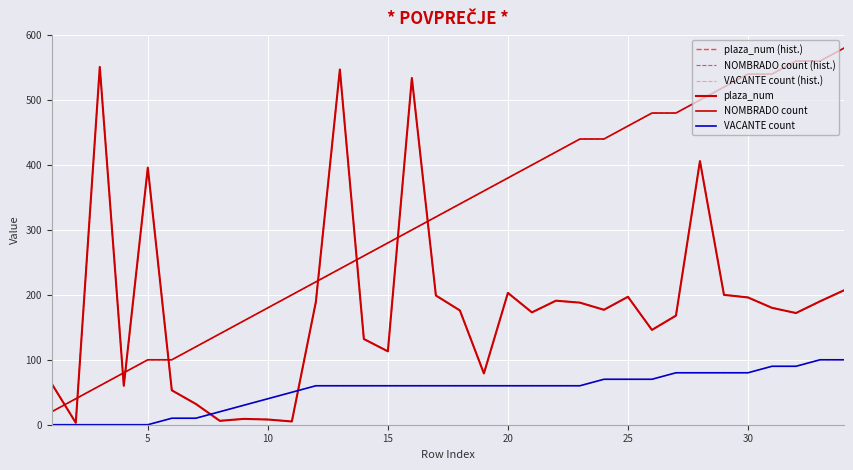

Where does the VACANTE count (hist.) series first go above 60?

23